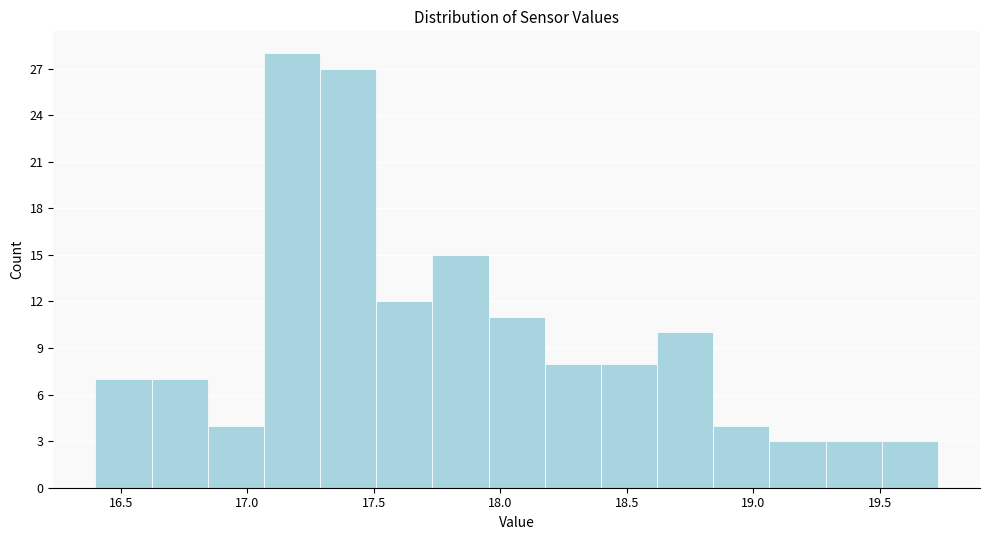

Which range on the x-axis has the tallest bar?

17.05 to 17.30